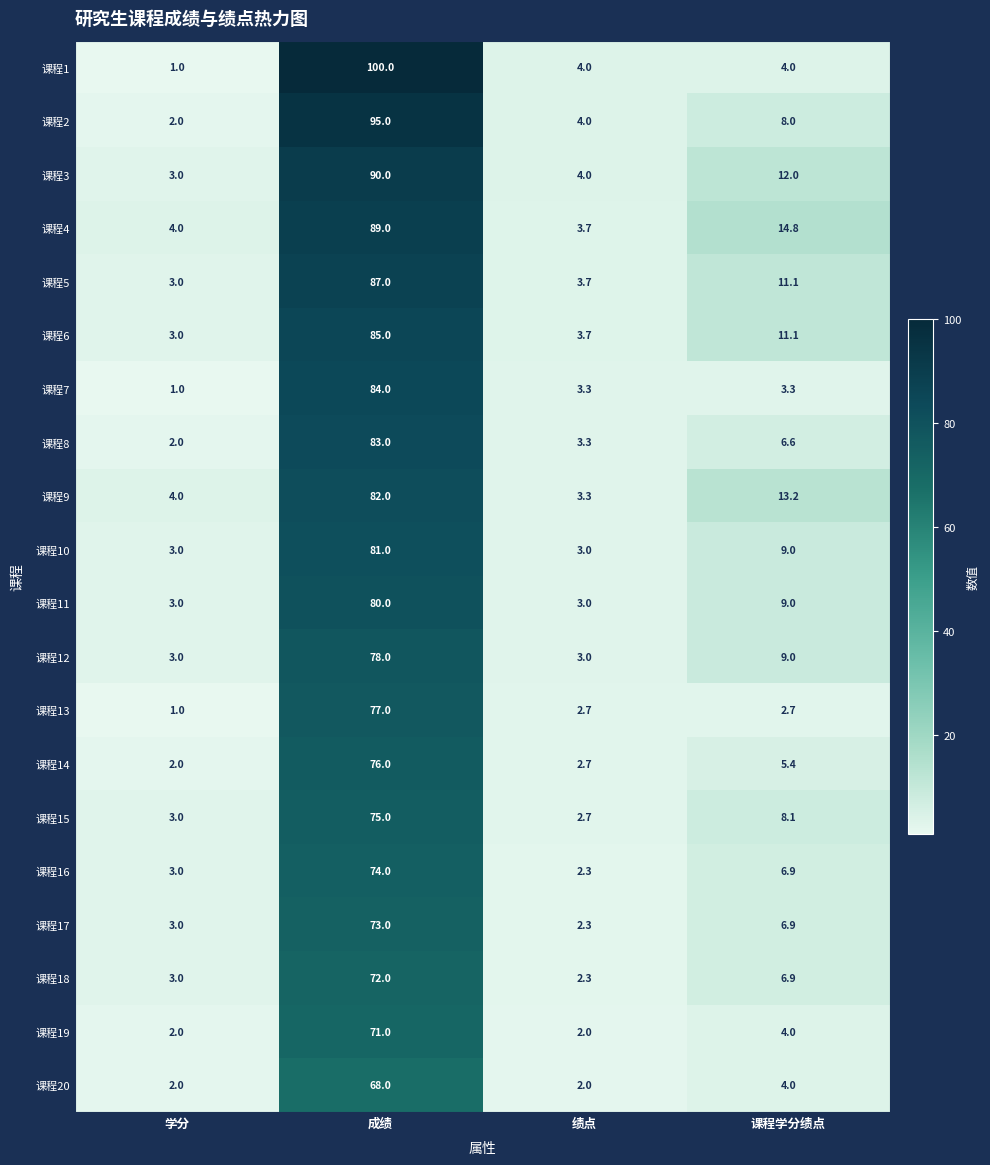

At which label does 课程17 first exceed 6?

成绩